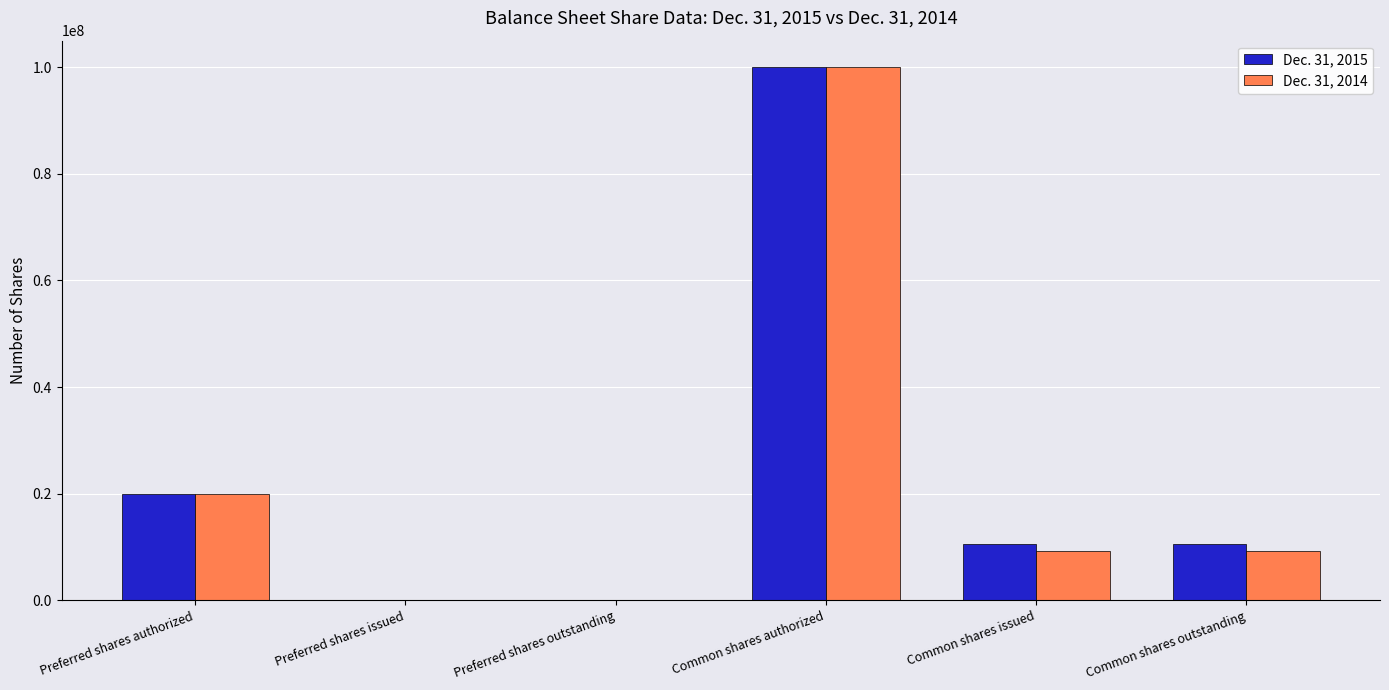

What is the total value across all series at Common shares authorized?

200000000